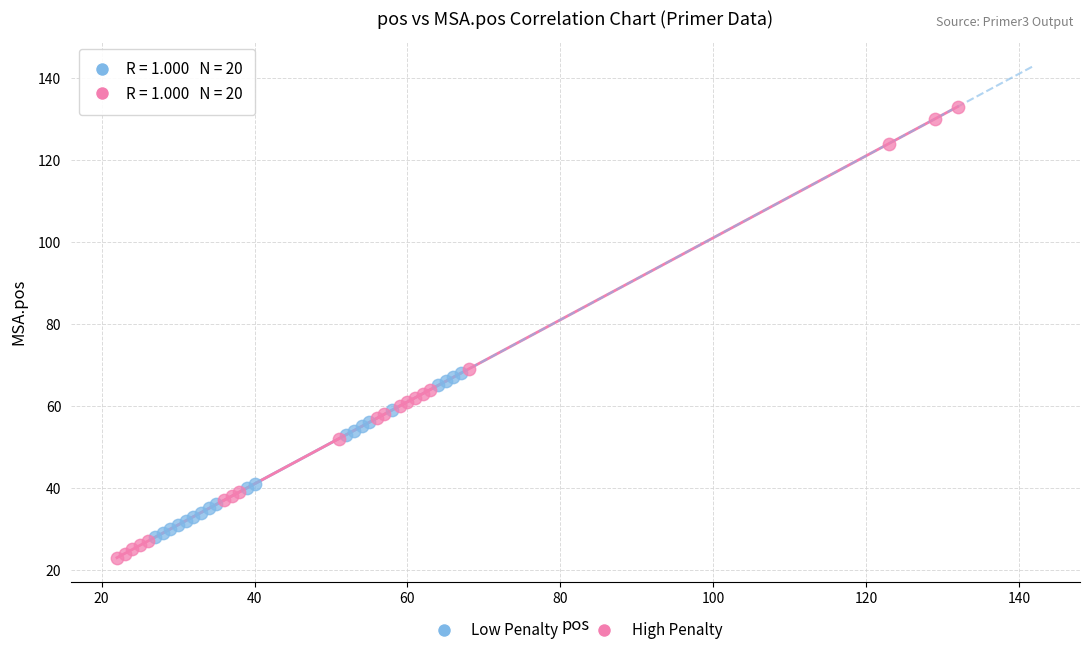

Which series contains the highest Y value?

High Penalty